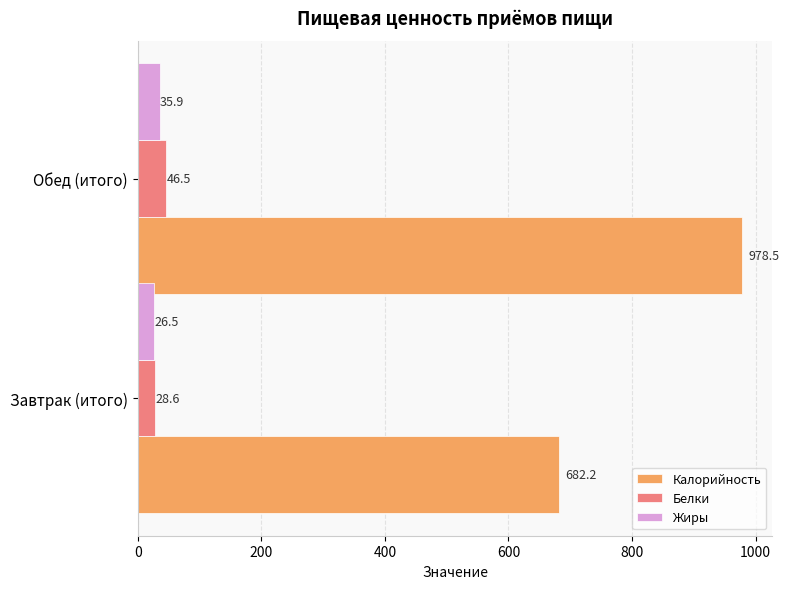

List the series in order of their peak value, lowest first.

Жиры, Белки, Калорийность